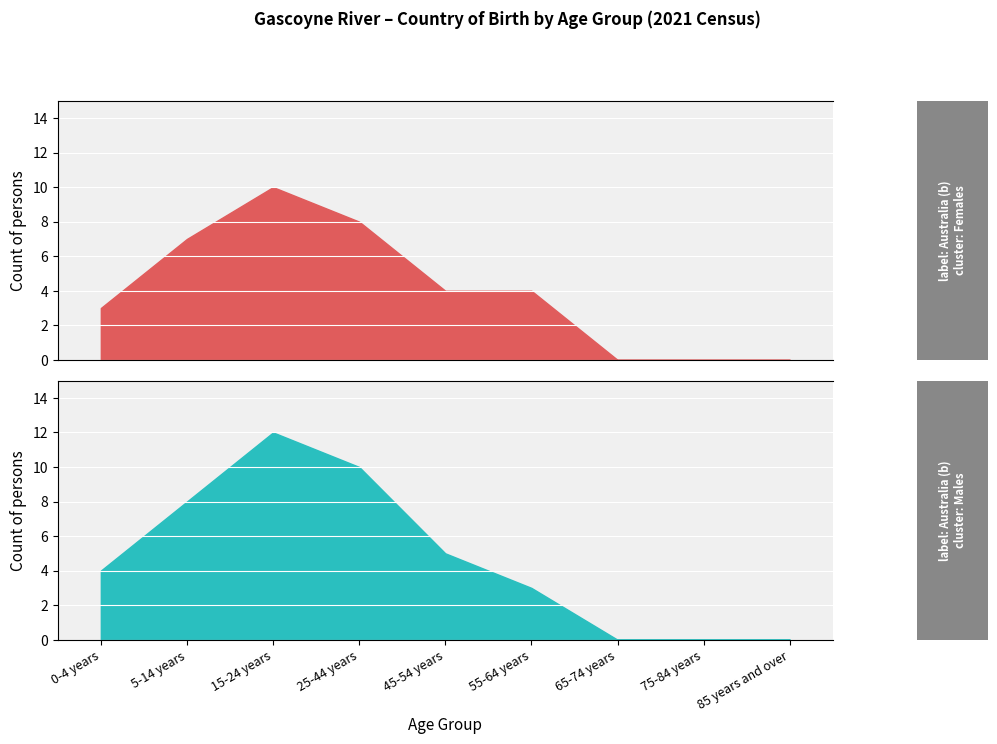

What is the value of the Males (Australia) point at the 5th from the left?

5